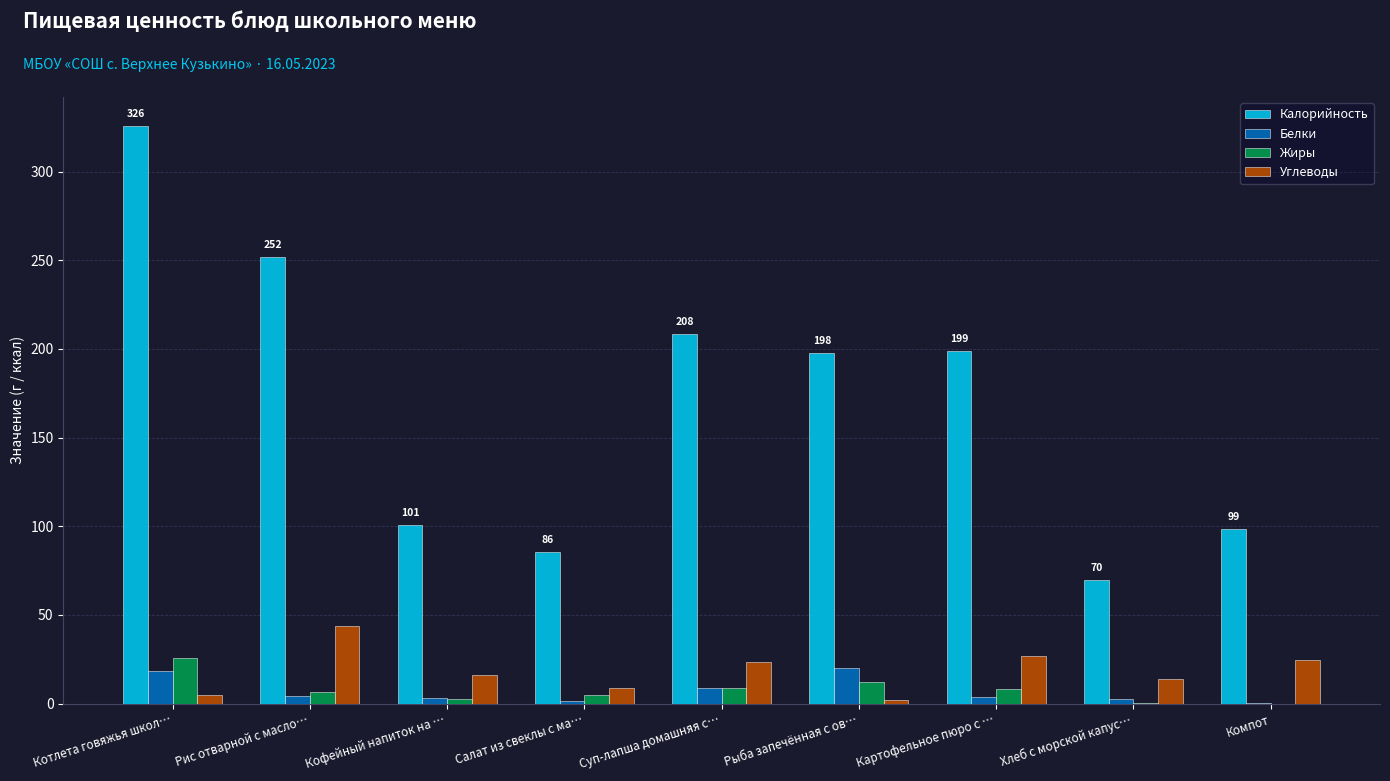

What is the sum of all Калорийность values?

1536.9